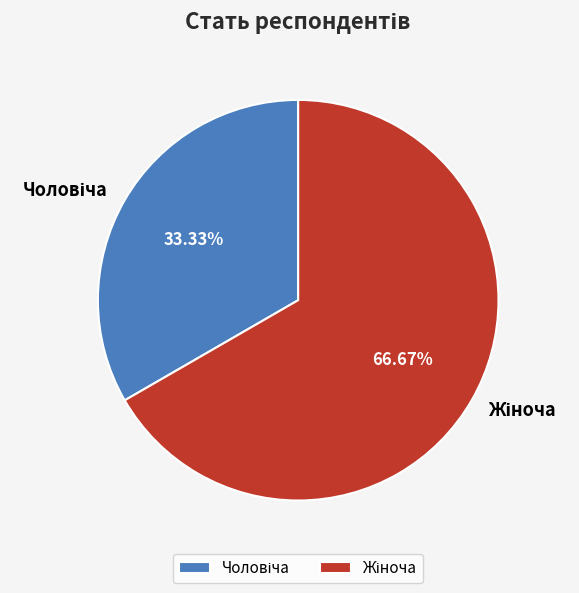

How many segments does this pie chart have?

2